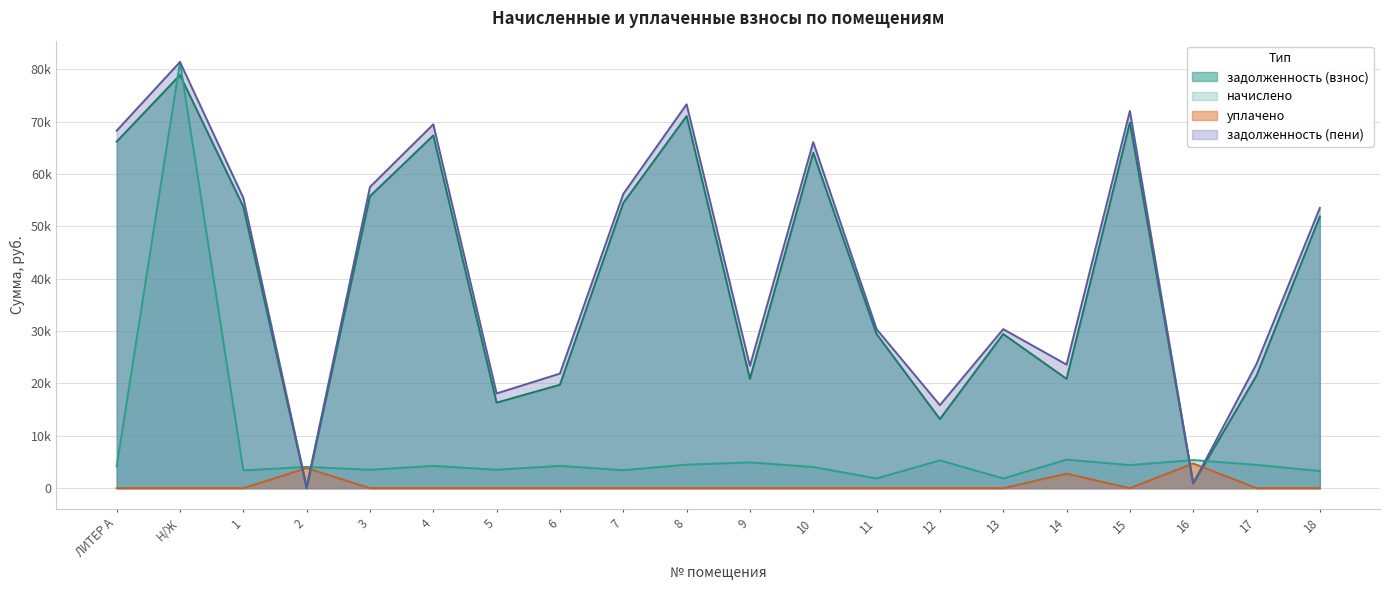

Is it true that начислено equals 5375.4 at 16?

True